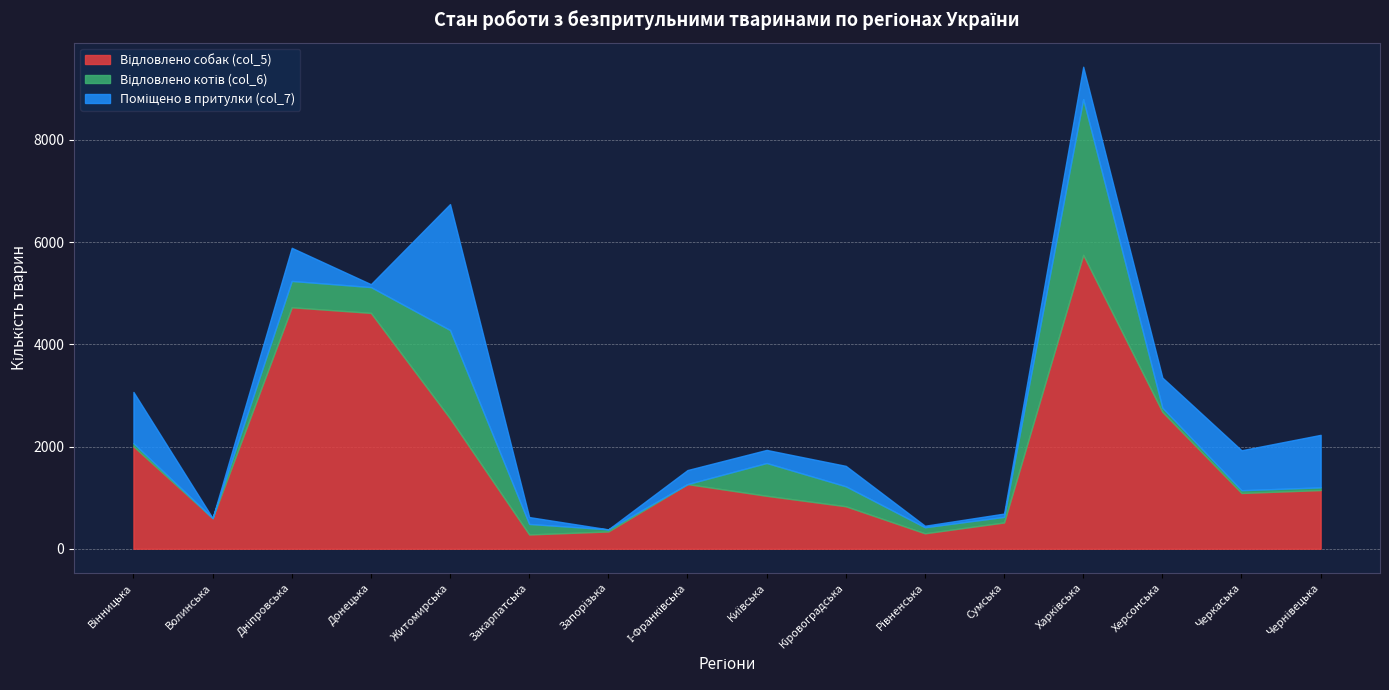

Which series has the widest spread of values?

Відловлено собак (col_5)